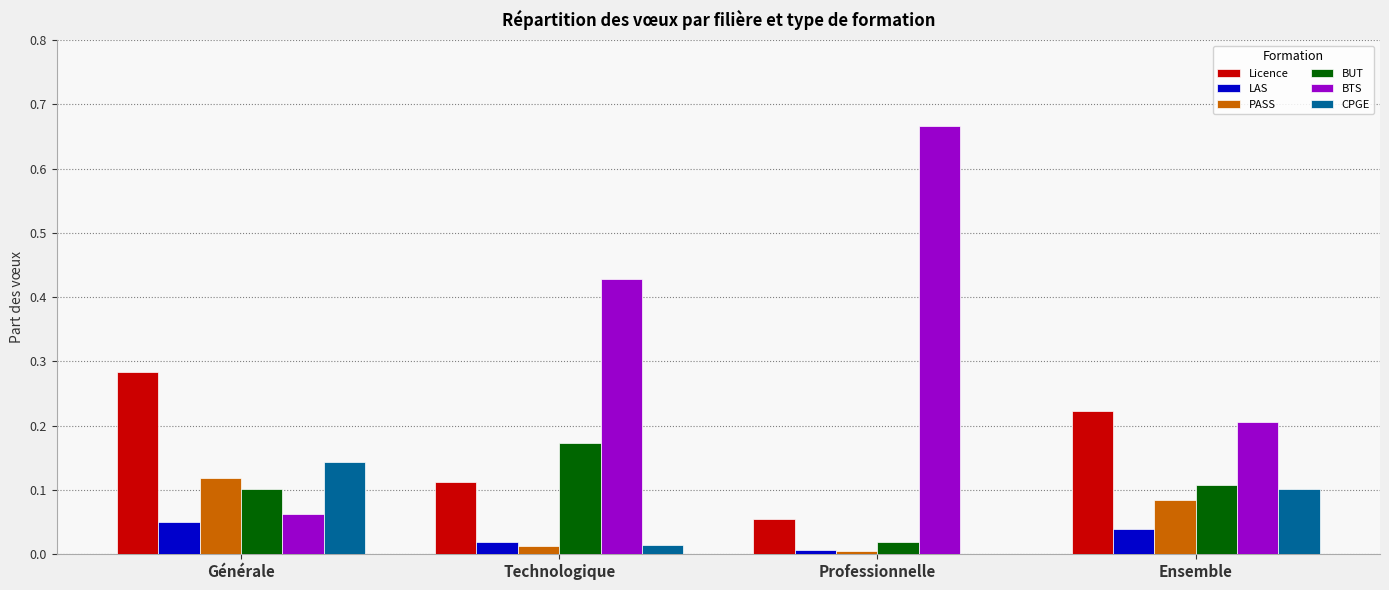

Which category has the highest value across all series?

Professionnelle